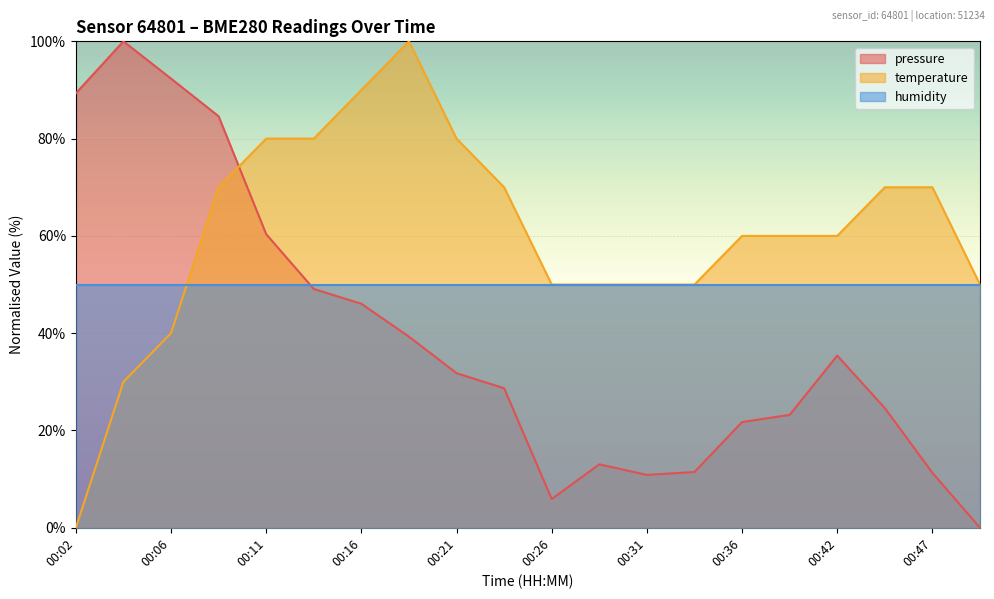

What is the value of the pressure point at the 14th from the left?

11.5